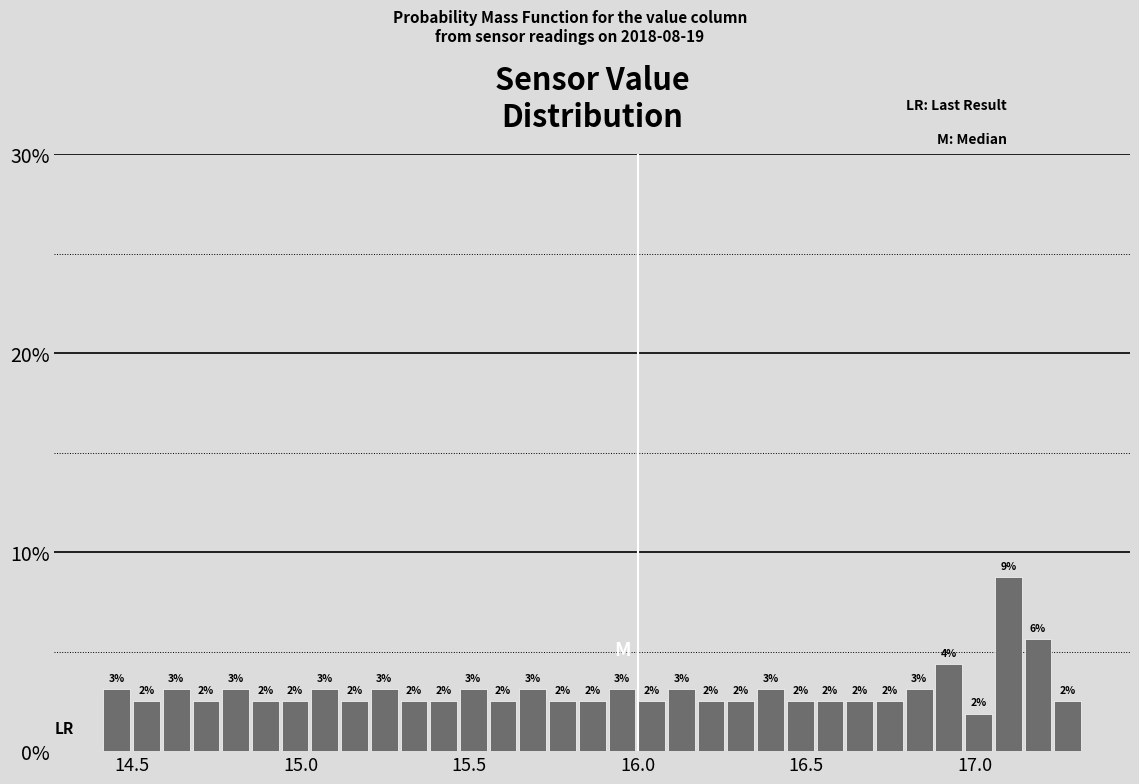

Read against the x-axis, roughly where is the centre of the tallest bar?

17.10